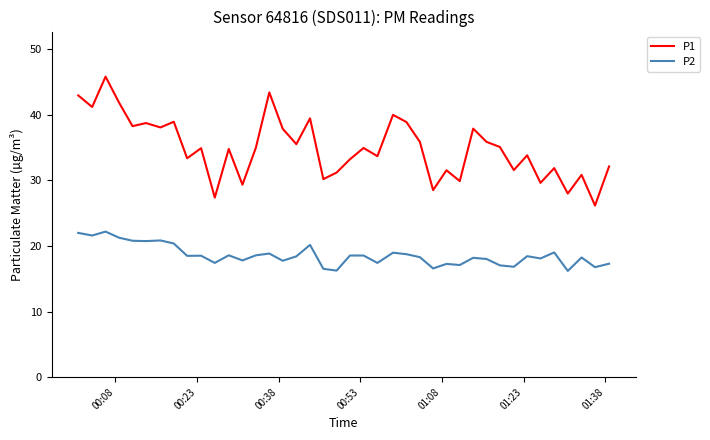

Which series has the largest range (max minus min)?

P1